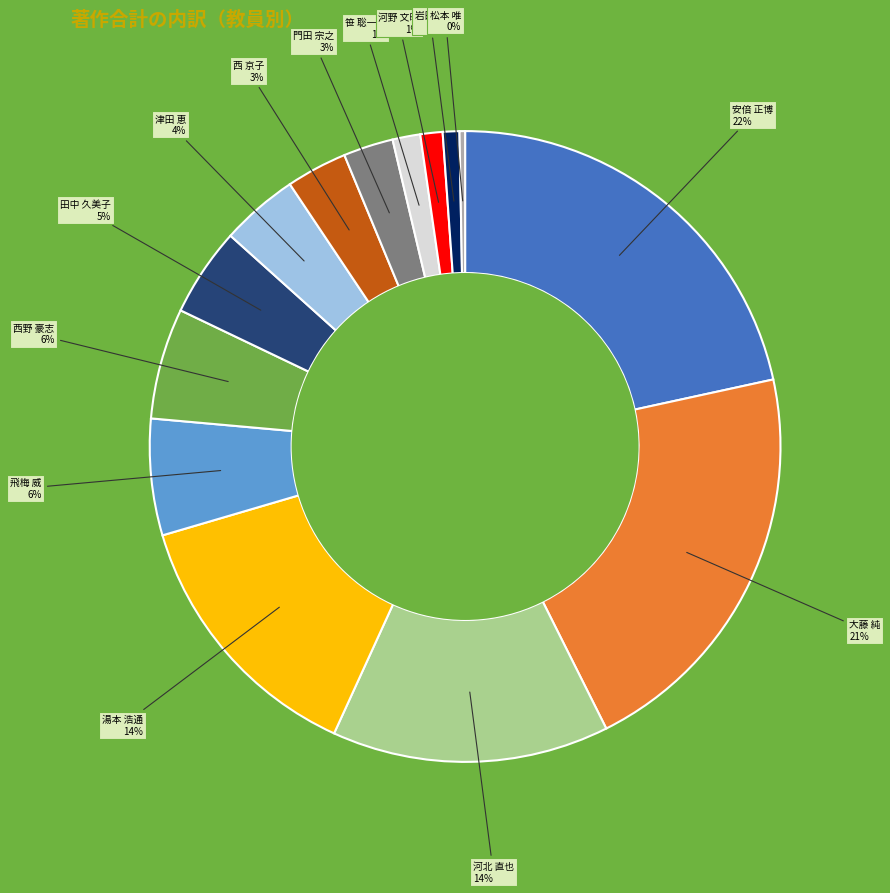

Is there a majority slice in this chart?

No